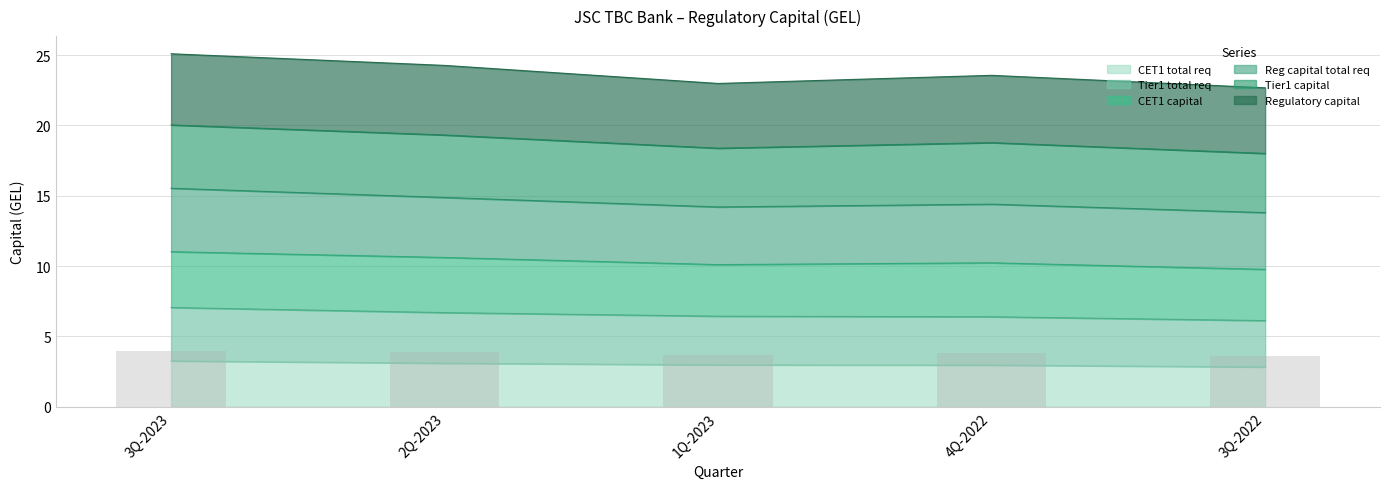

True or false: CET1 total req has a value of 5.0 at 3Q-2022.

False